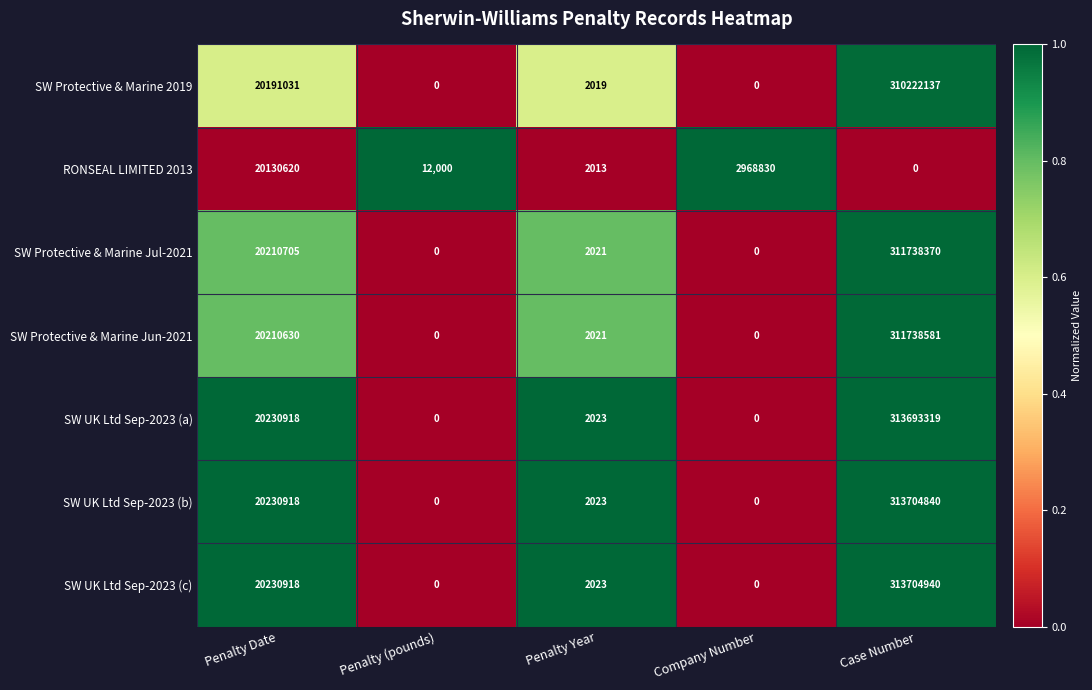

What is the spread (max minus min) of values at Company Number?

2968830